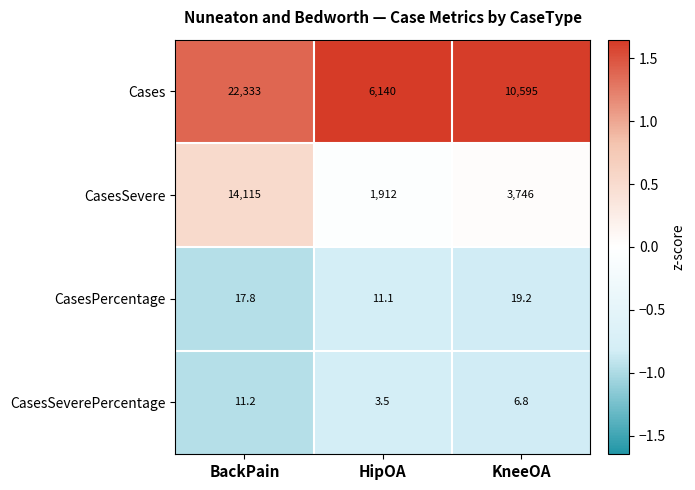

The value of CasesSeverePercentage at BackPain is 11.2. True or false?

True